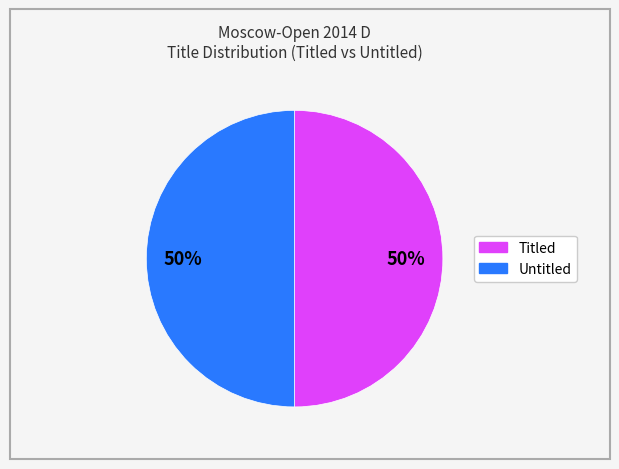

To the nearest percent, what is the average slice percentage?

50%